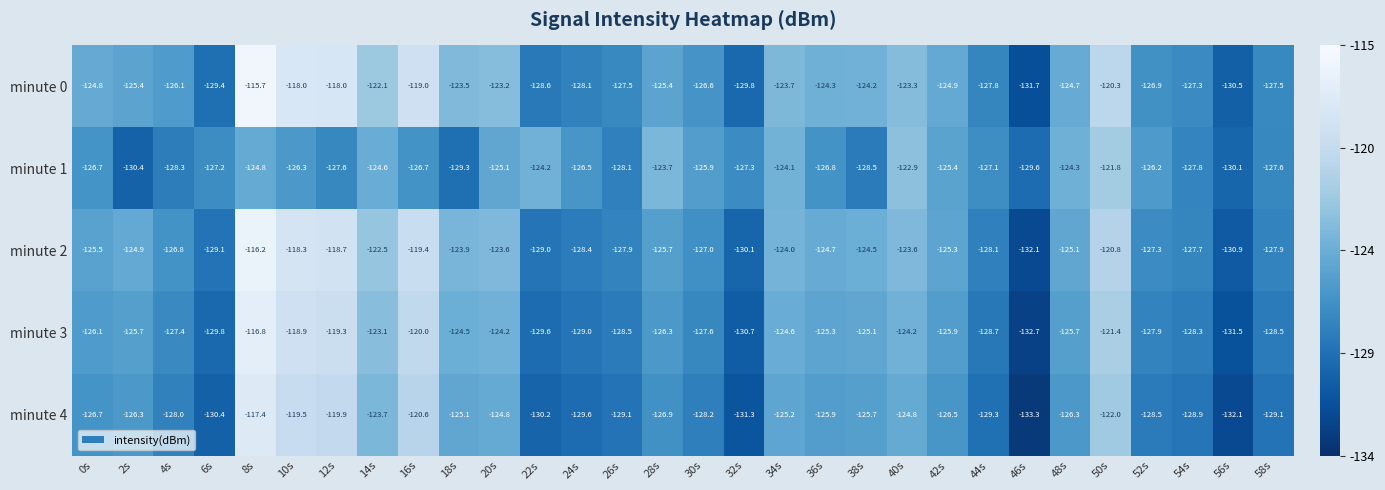

What is the lowest value of the minute 3 series?

-132.7